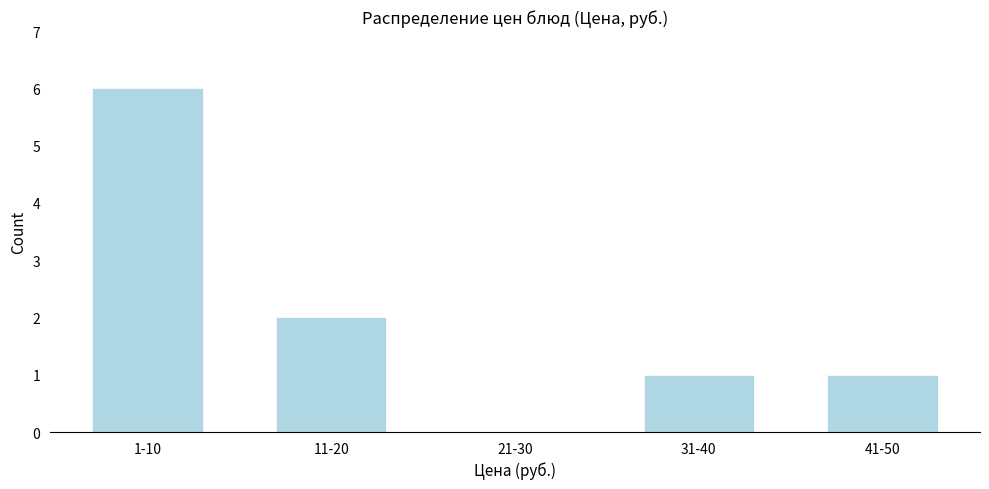

Reading left to right, extract all data points from this chart.

1-10=6	11-20=2	21-30=0	31-40=1	41-50=1